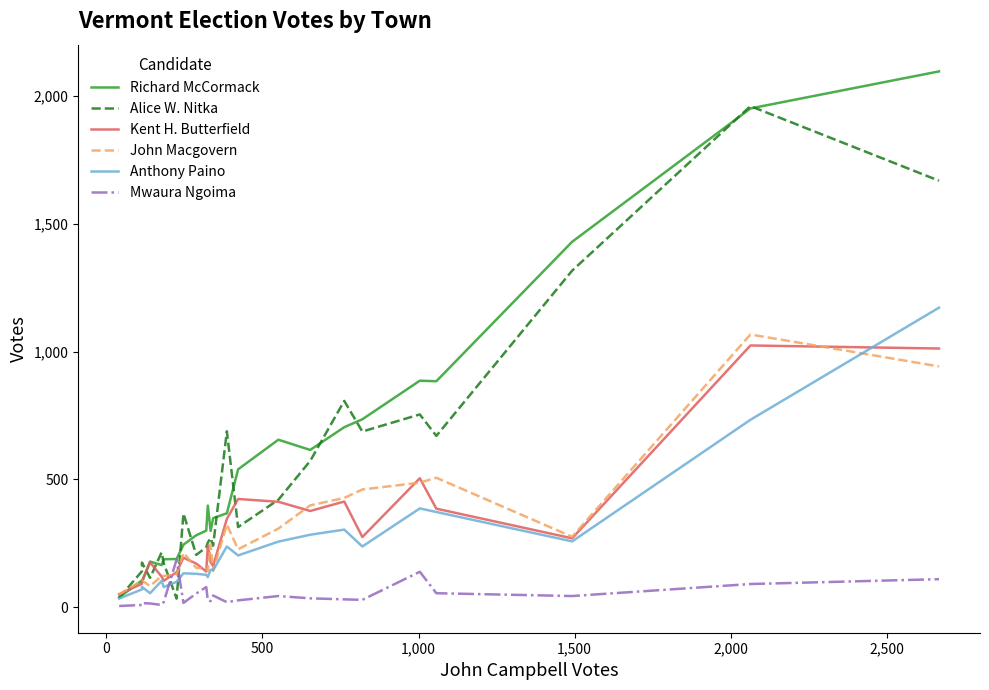

Which series ends up on top after the final intersection of John Macgovern and Mwaura Ngoima?

John Macgovern